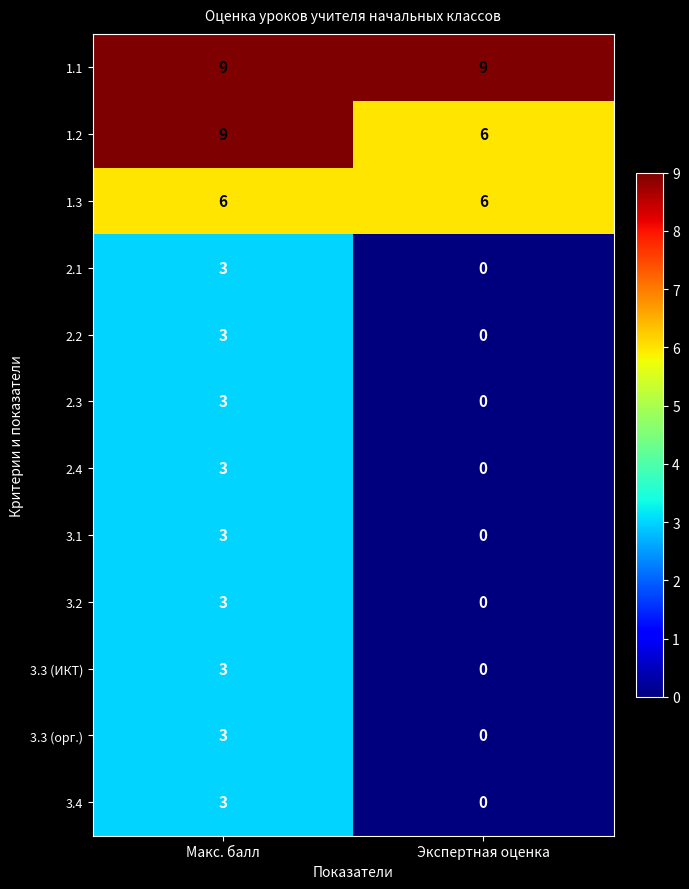

Which series has the largest total across all categories?

1.1